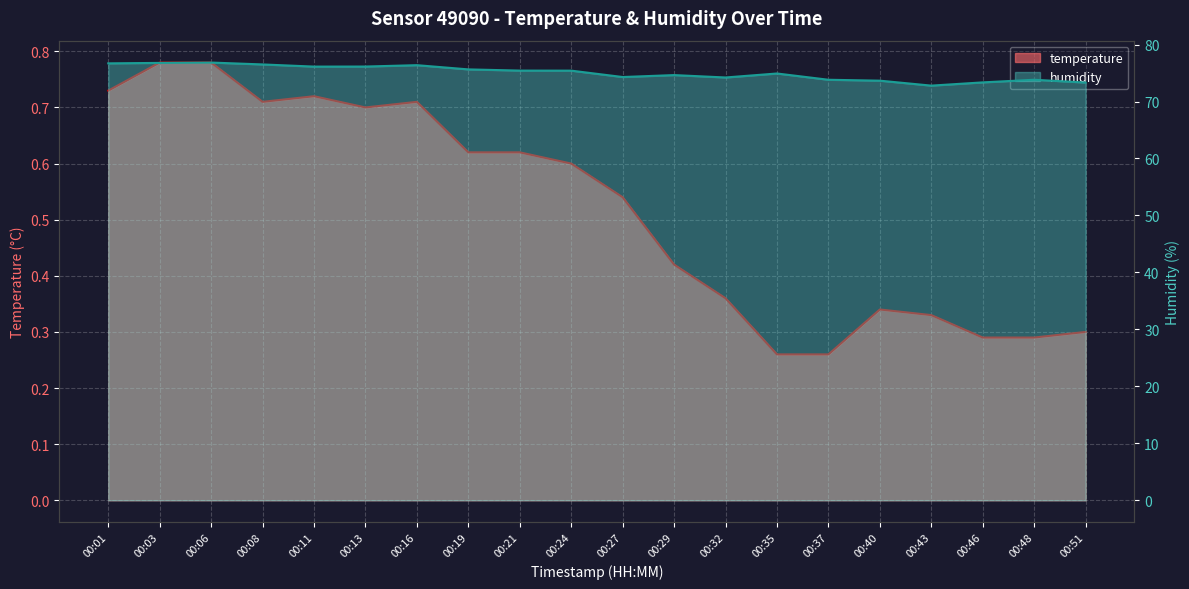

What value does the temperature series have at 00:08?

0.7